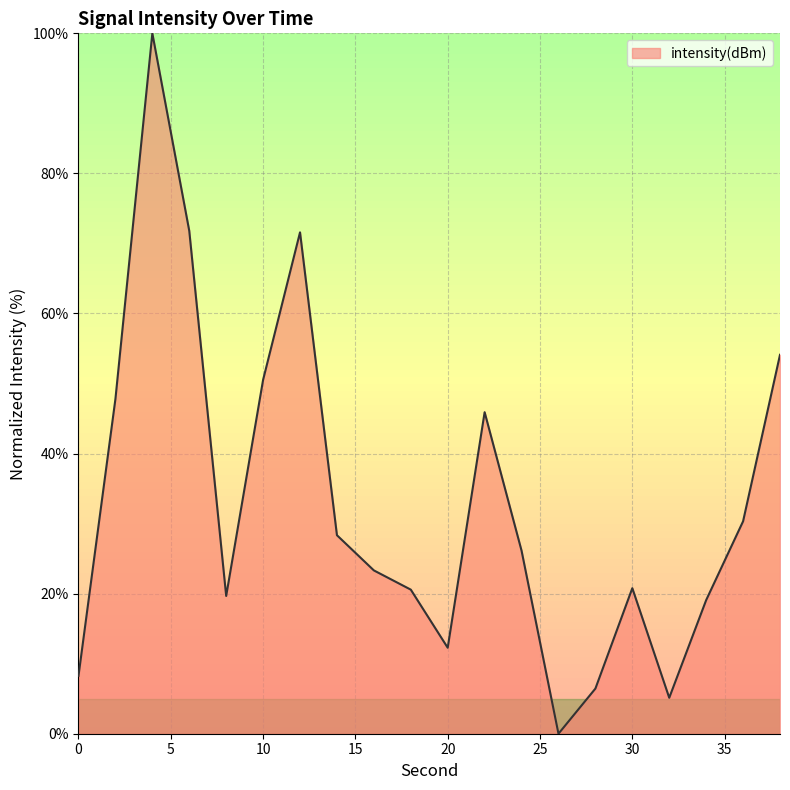

Does the chart have visible grid lines?

Yes